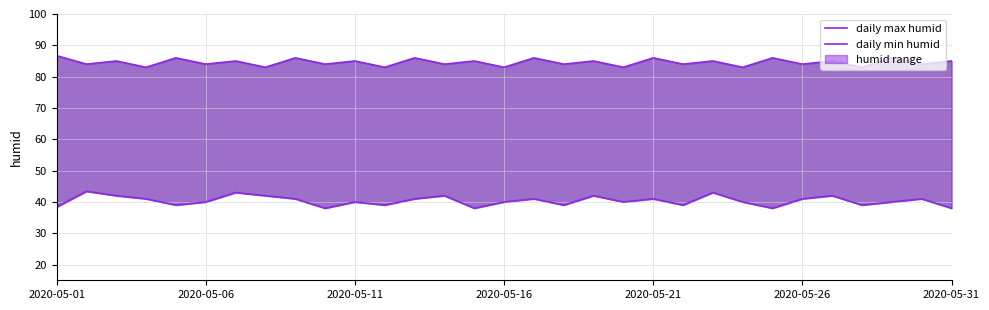

Is the value of daily min humid at 12 greater than the value of daily max humid at 27?

No